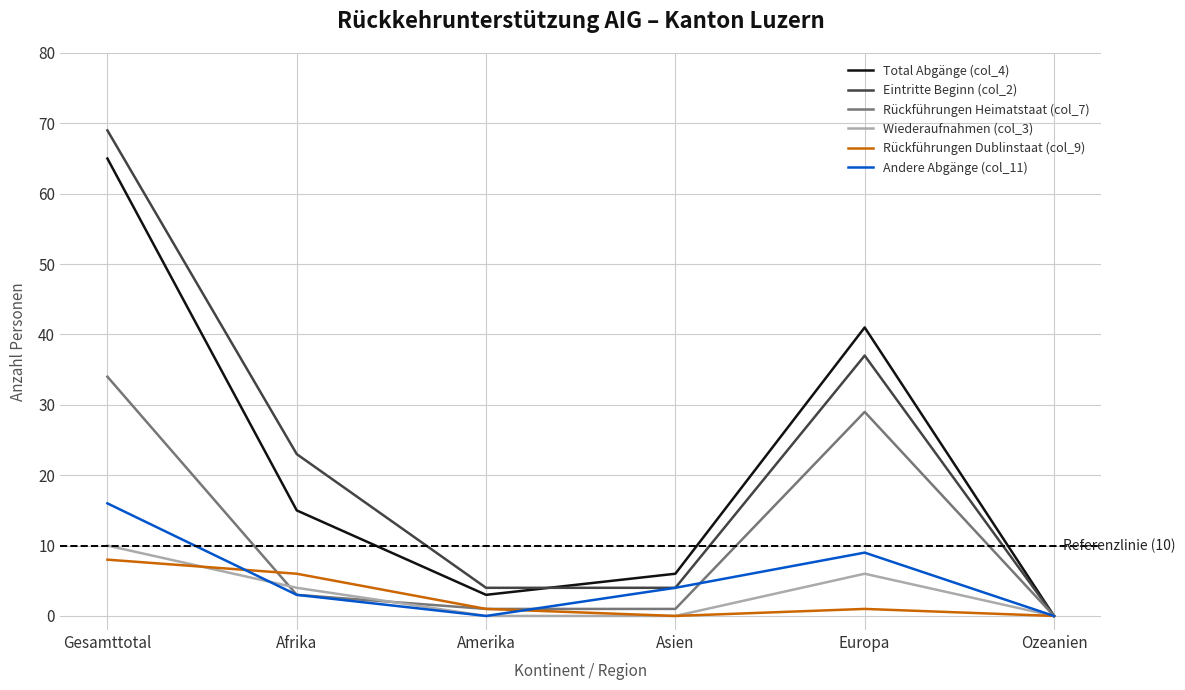

What position from the left is Afrika?

2